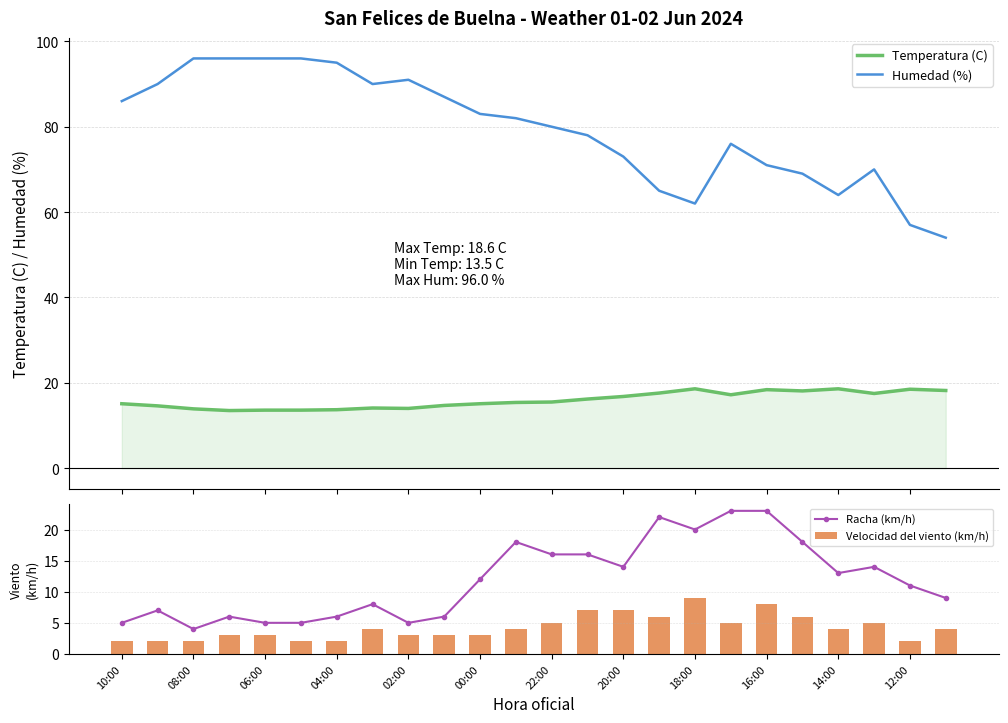

What is the minimum value for Temperatura (C)?

13.5